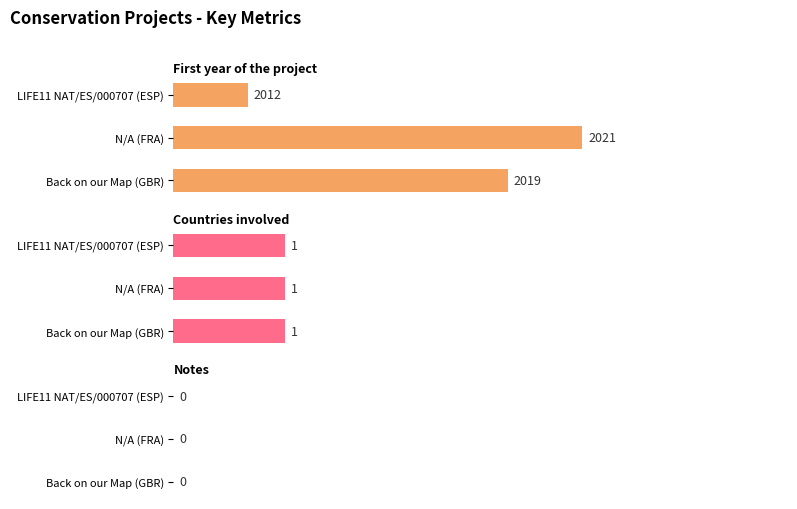

Are the bars grouped side by side (vs. stacked)?

Yes